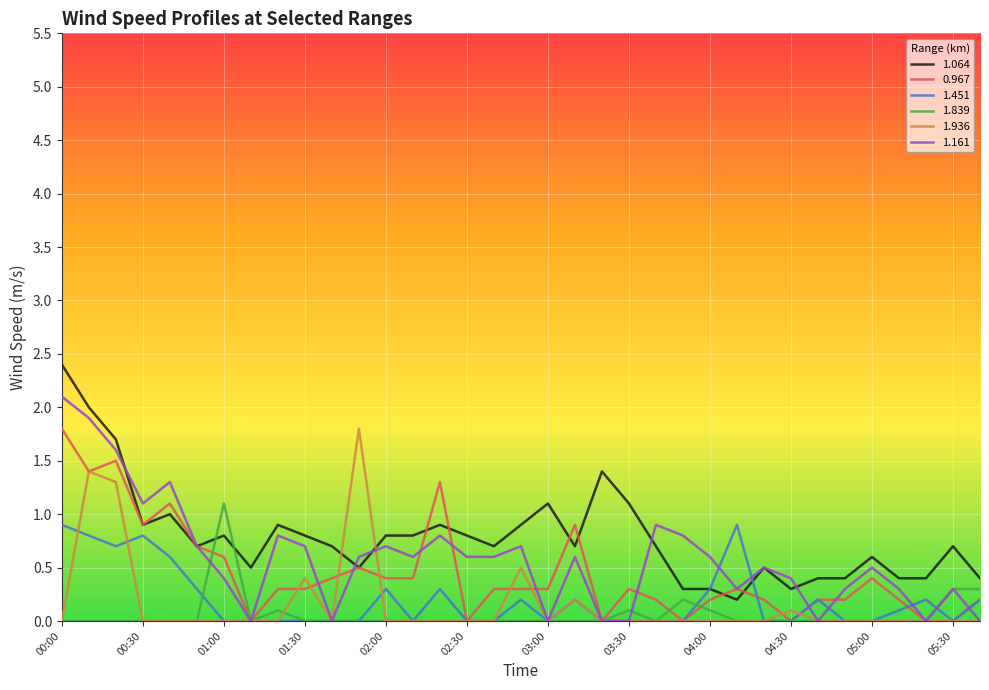

What is the greatest value displayed?

2.4